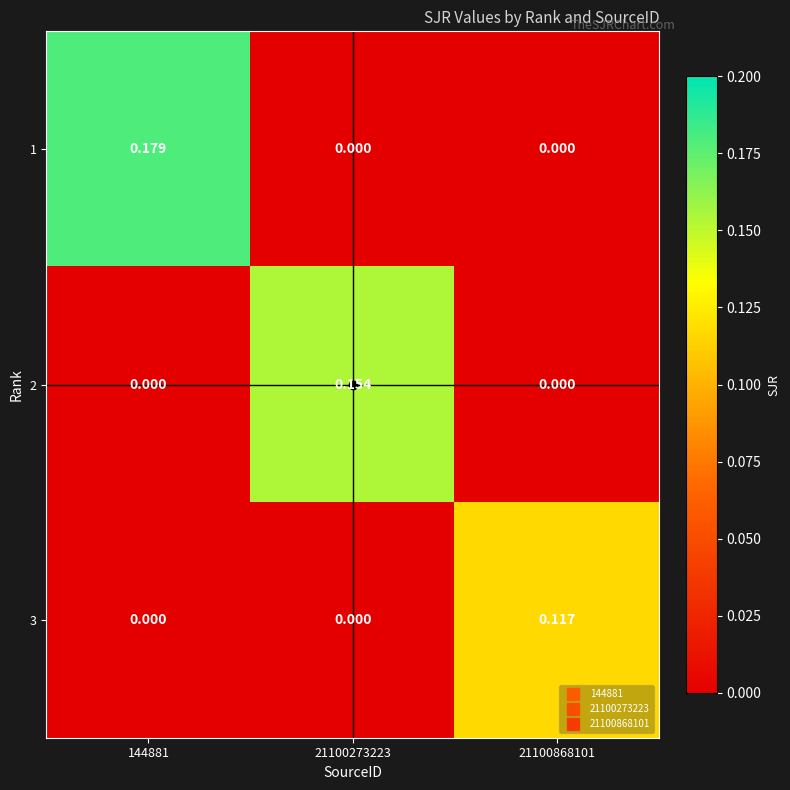

Is the value of 2 at 144881 greater than the value of 1 at 144881?

No